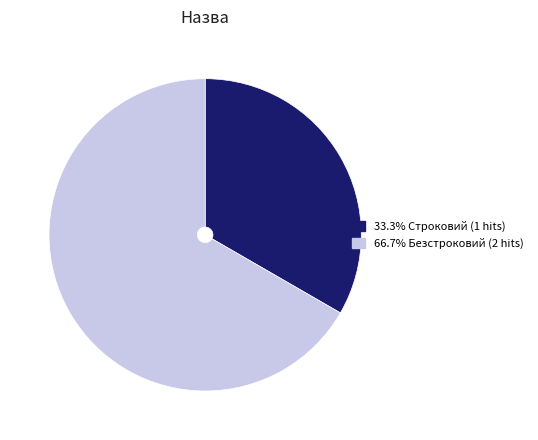

Is there a majority slice in this chart?

Yes